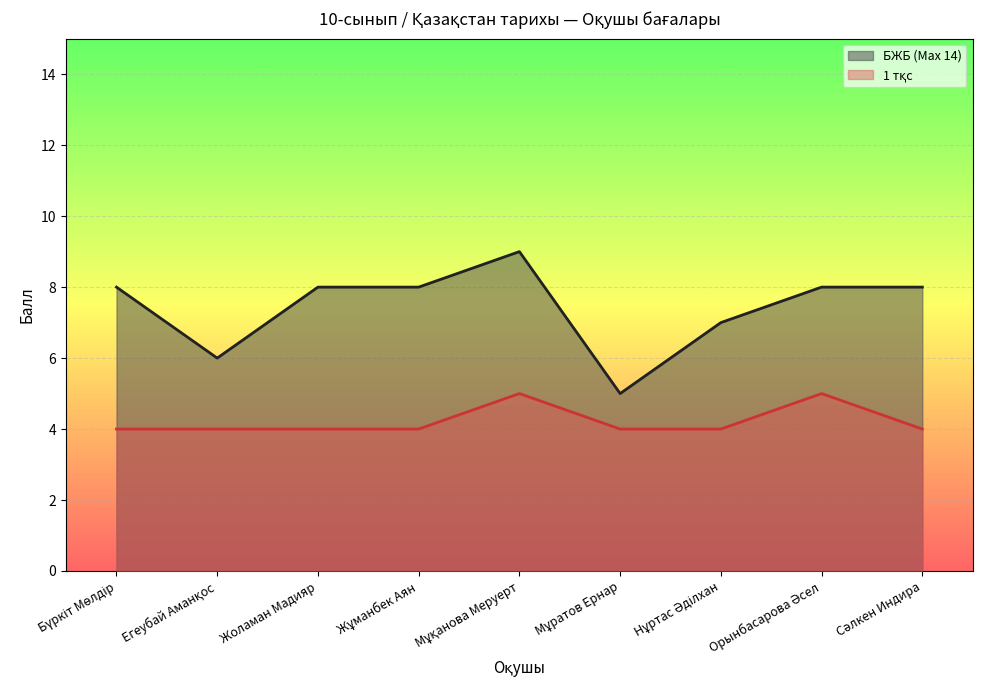

What are all the series names shown in the legend?

БЖБ (Max 14), 1 тқс